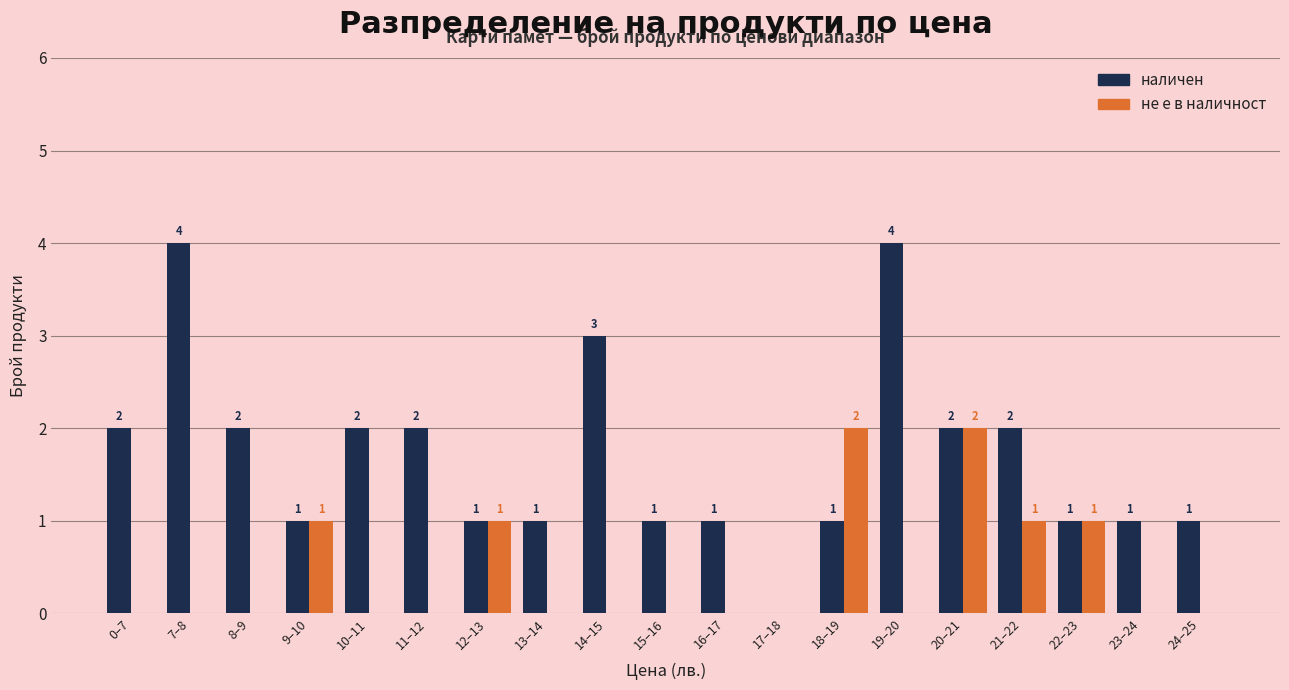

How many distinct data groups are displayed?

2